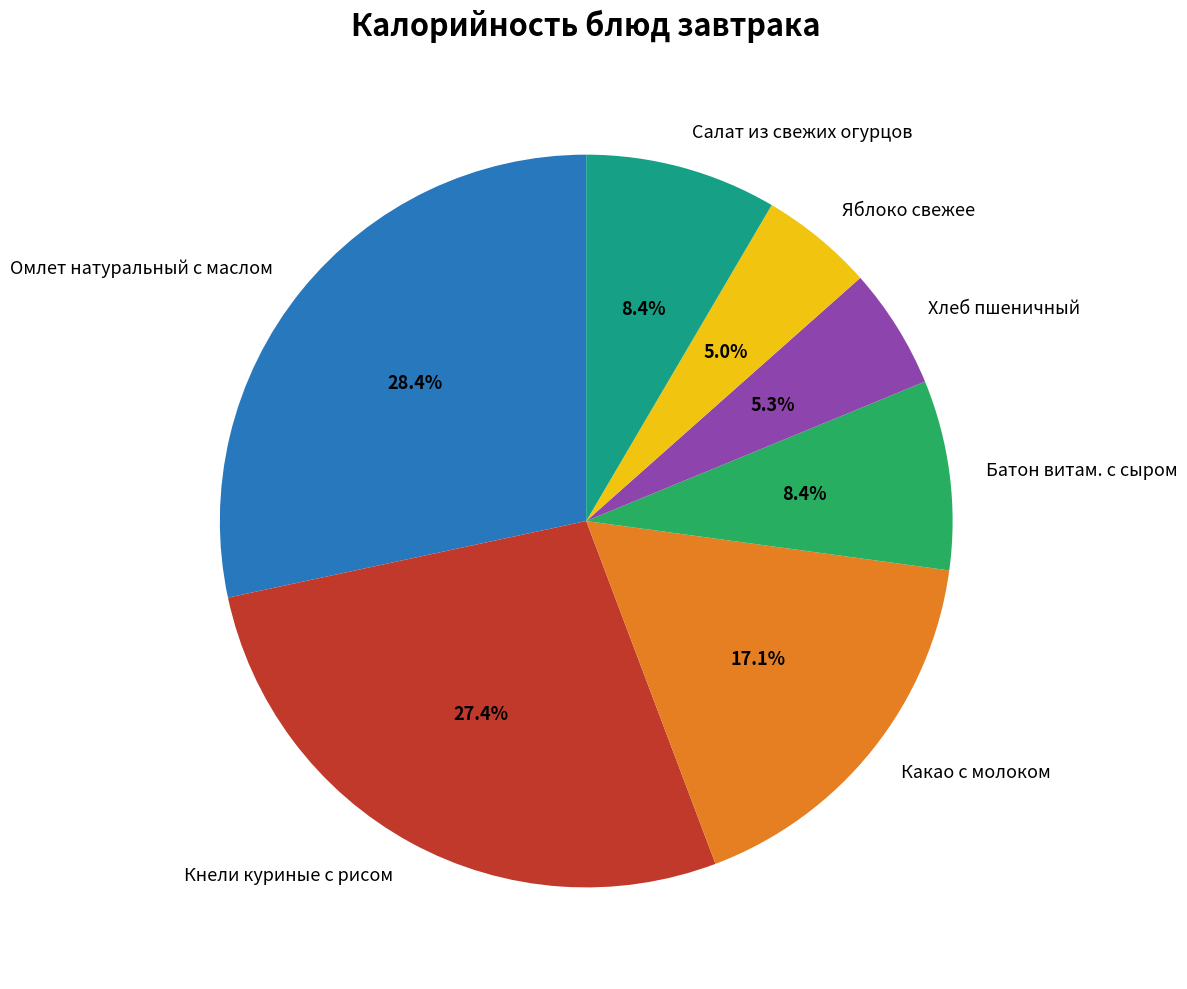

To the nearest percent, what is the difference between the largest and smallest slice percentages?

23%